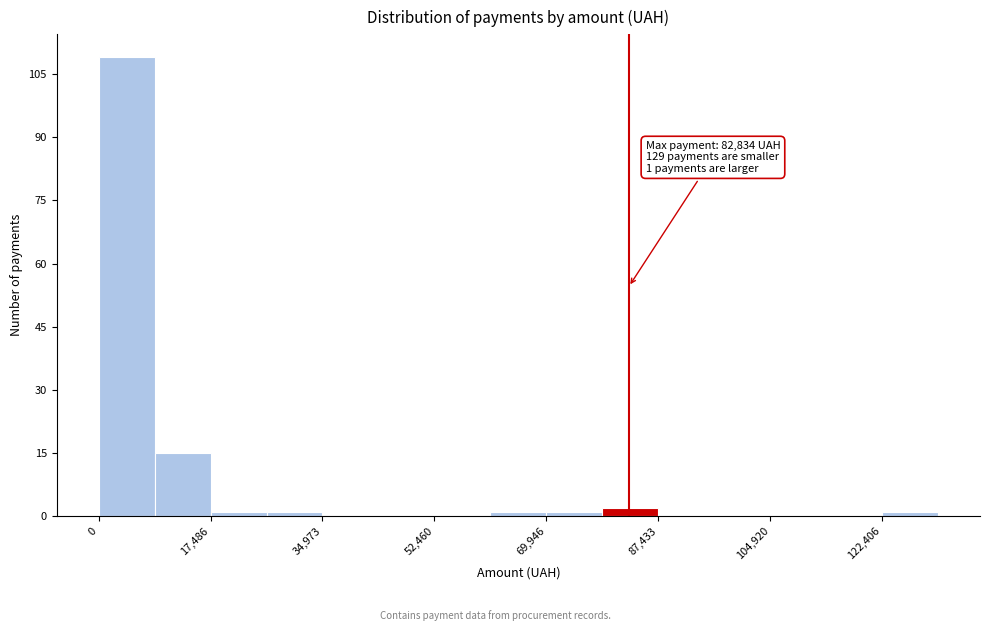

Over which range of the x-axis is the bar tallest?

0 to 8000